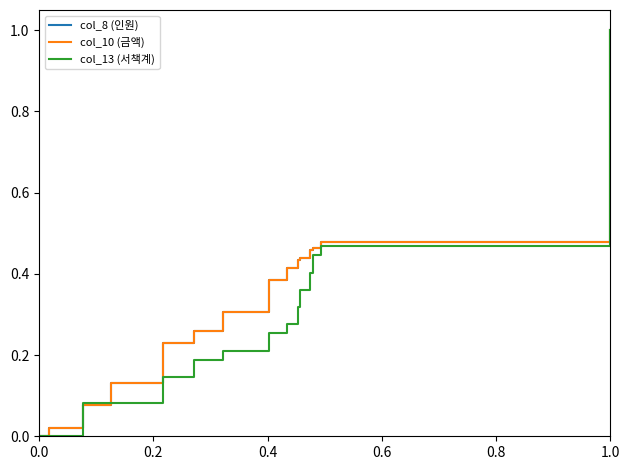

Does the chart display data point markers on the line(s)?

No